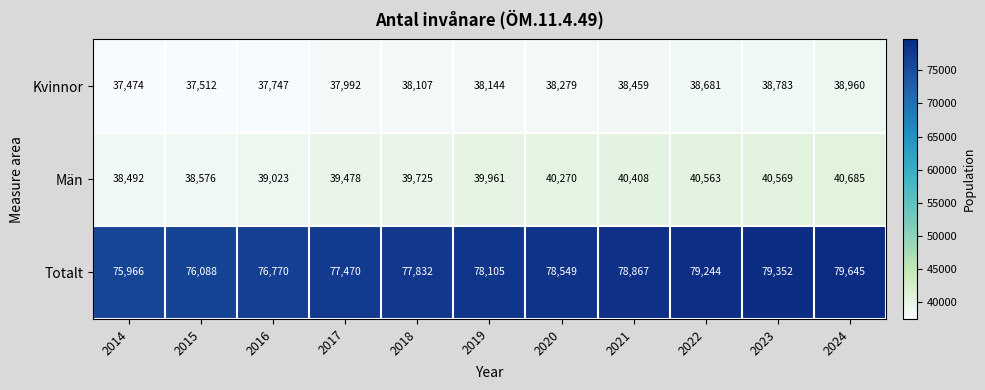

How many categories are shown in the chart?

11